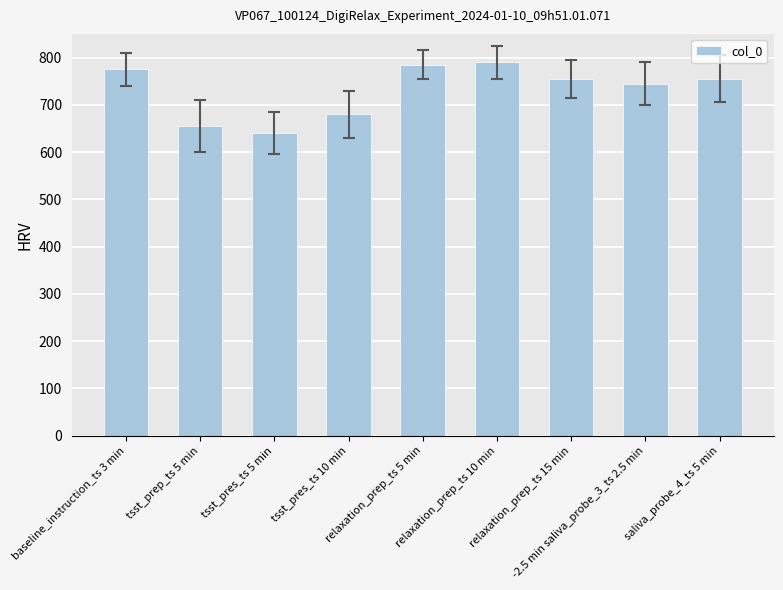

Count the number of data series in this chart.

1